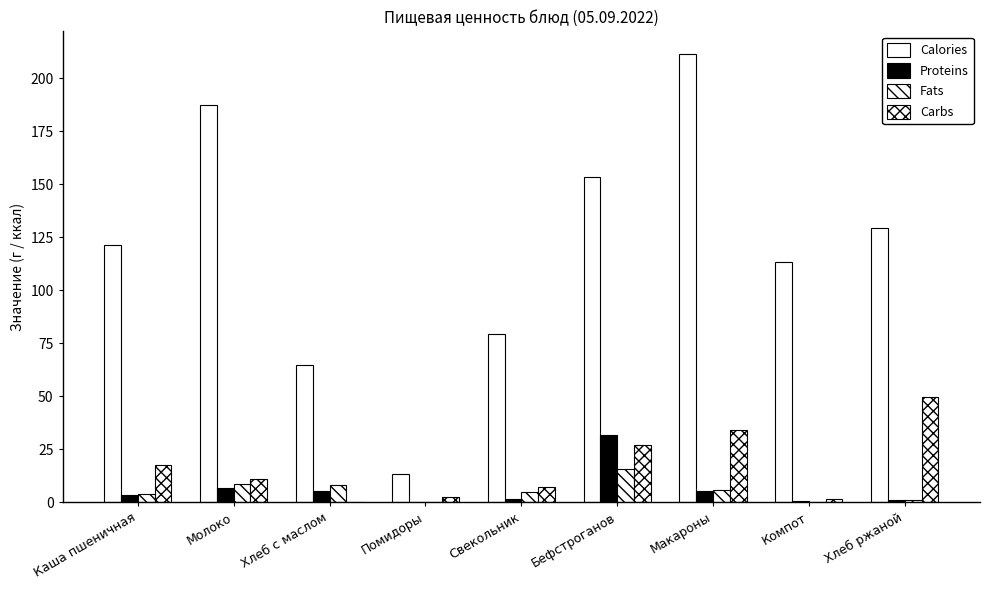

How many distinct data groups are displayed?

4